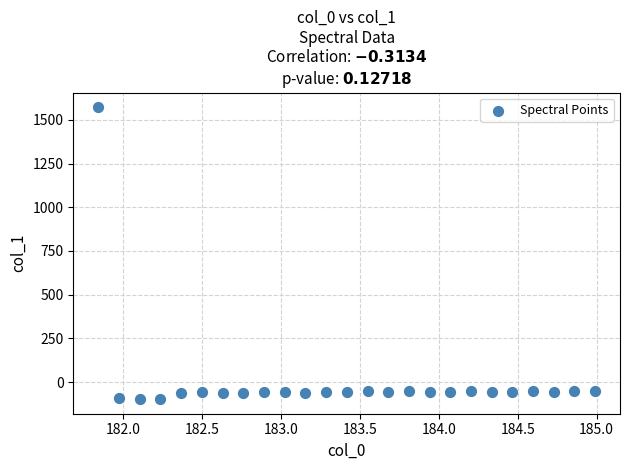

What is the range of Y values (max minus min)?

1670.9